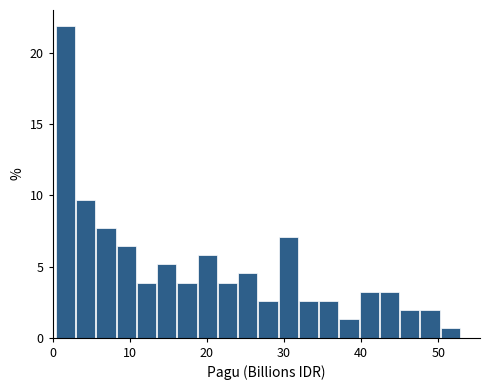

Around what value on the x-axis is the tallest bar? Give the approximate position of its centre, as read against the axis.

2